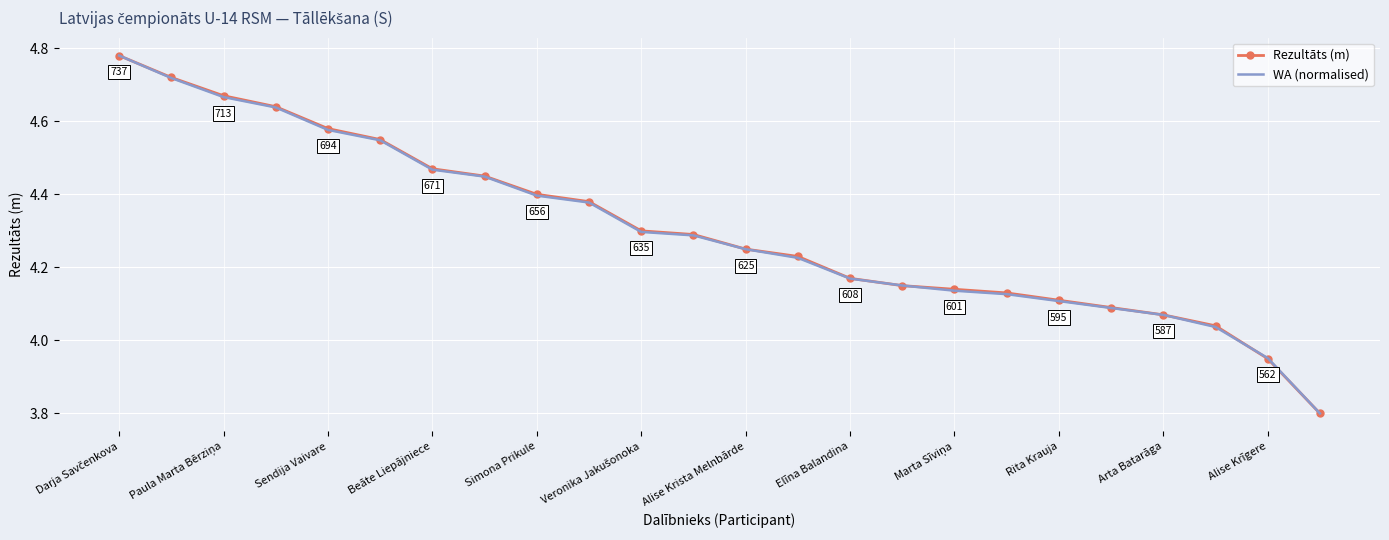

Which series has the largest total across all categories?

Rezultāts (m)